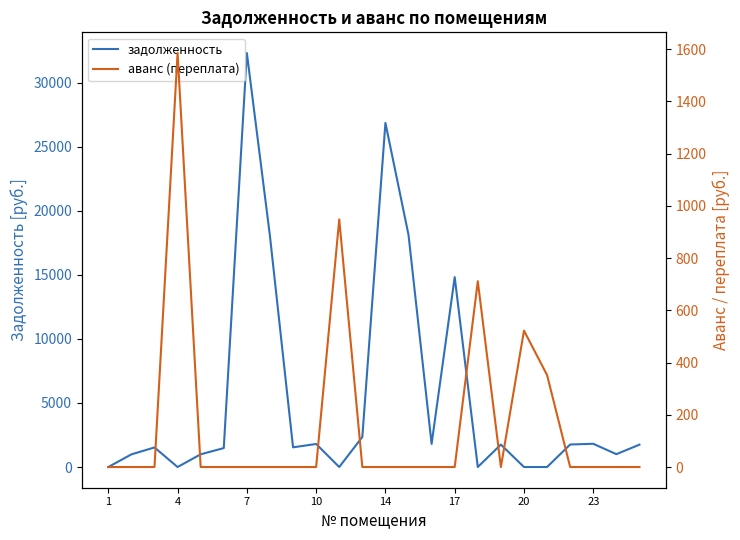

Where does the задолженность series first go above 1745?

7